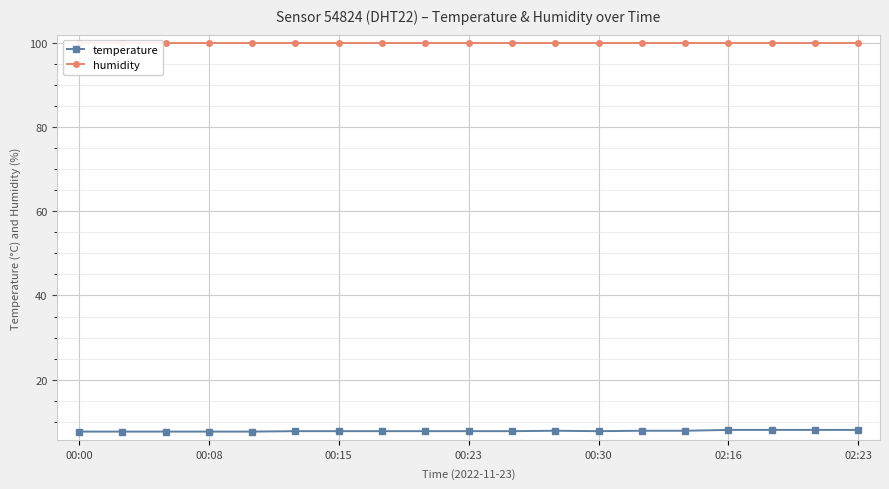

What is the sum of all temperature values?

149.2